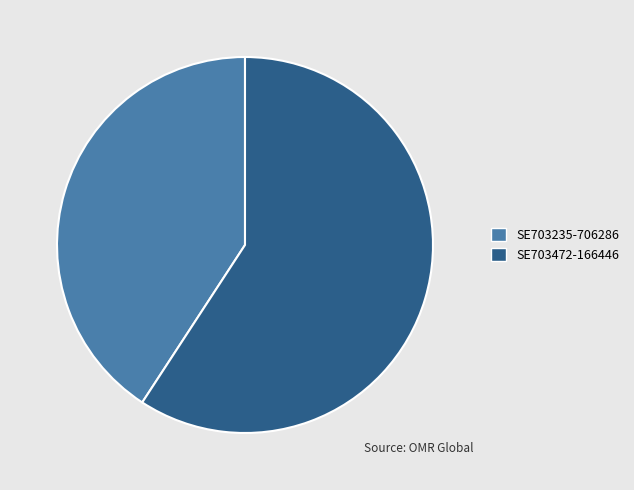

What is the largest slice in the pie chart?

SE703472-166446